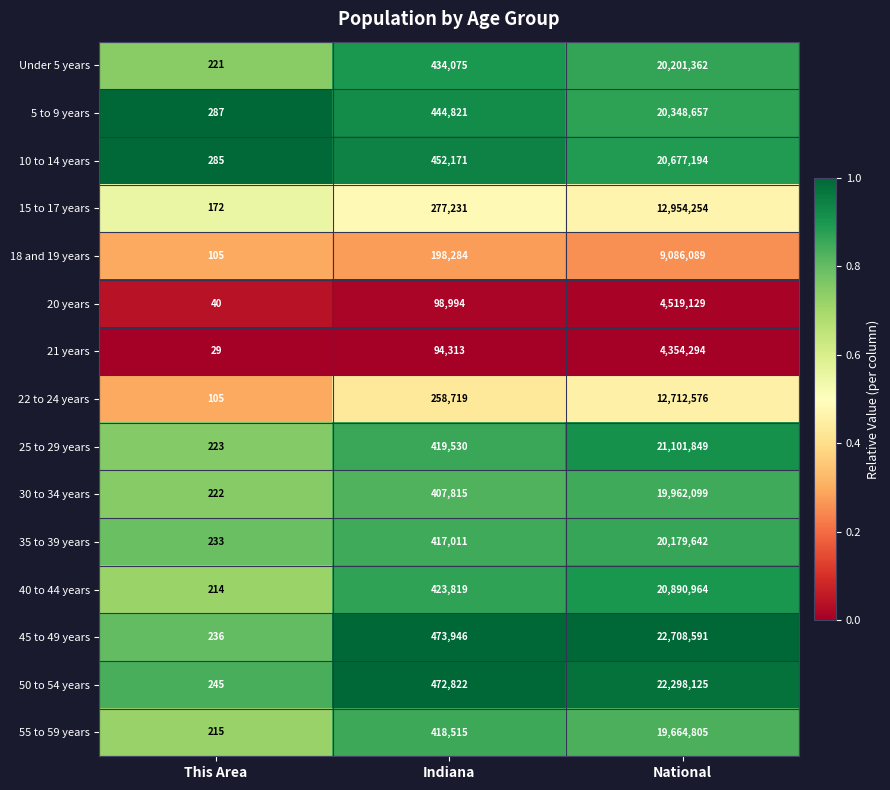

Where is 5 to 9 years nearest to the value 10174472?

Indiana